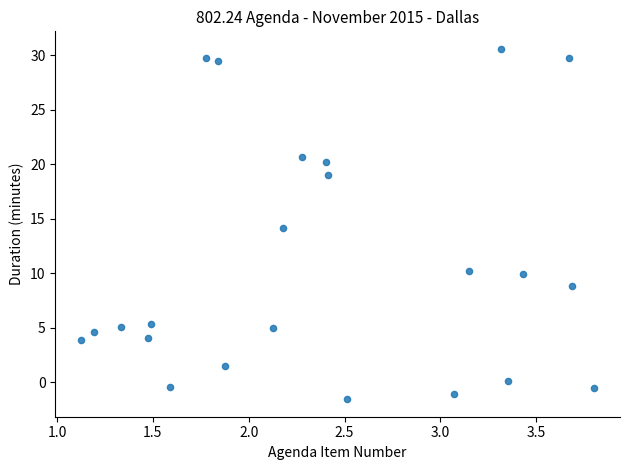

What is the range of X values (max minus min)?

2.7